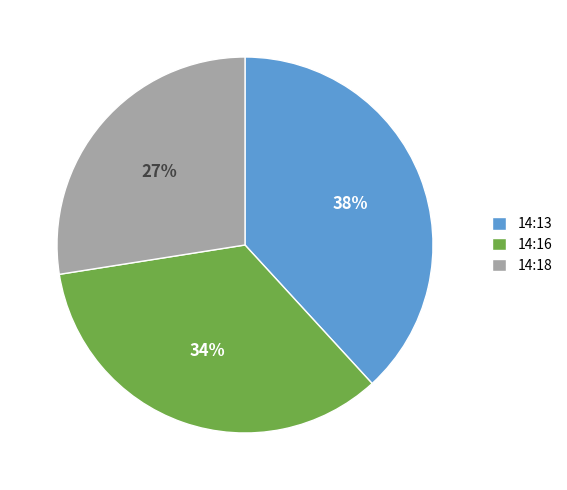

Rank the categories by value from highest to lowest.

14:13, 14:16, 14:18